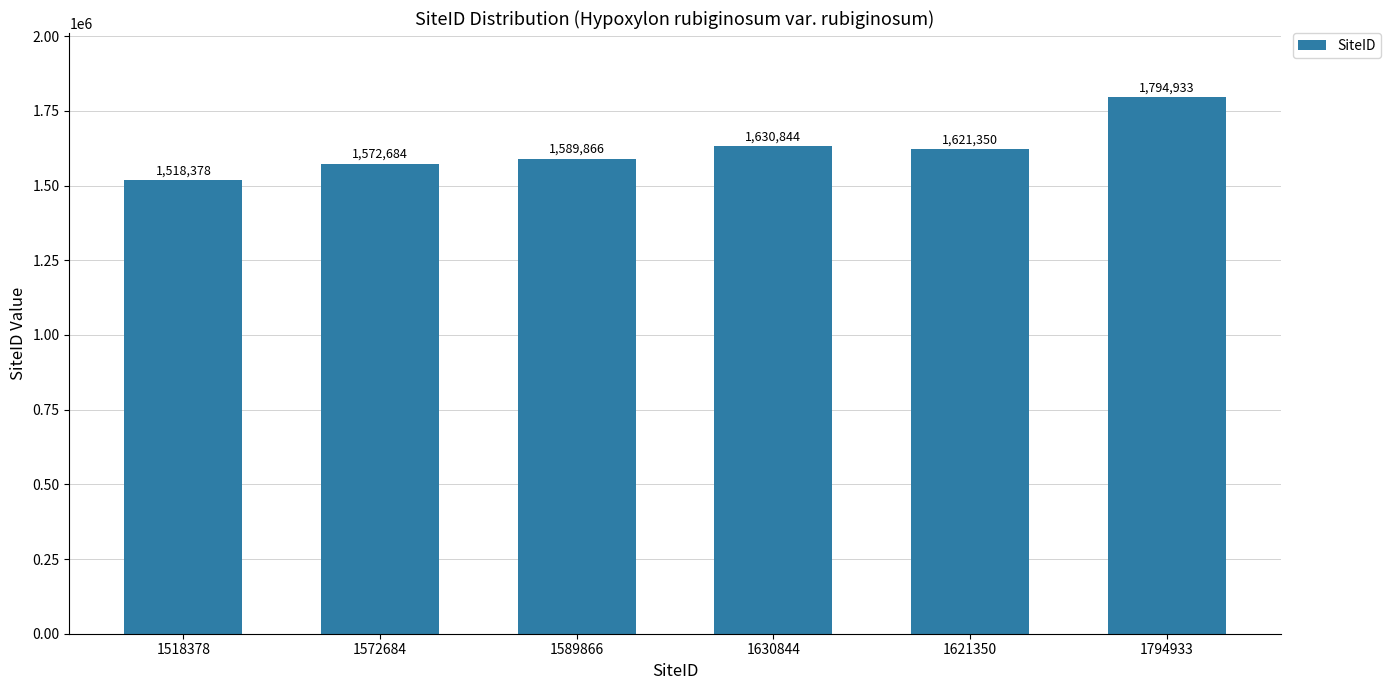

At which label is the value closest to 1656655?

1630844